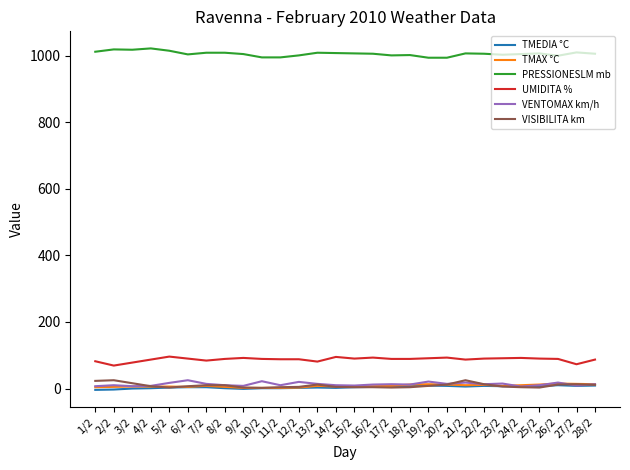

How many lines are shown in the chart?

6